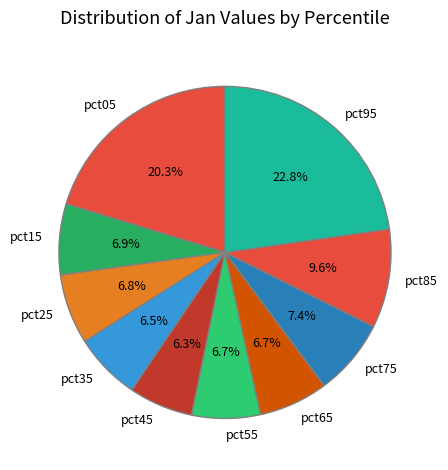

True or false: pct95 accounts for 23% of the total.

True